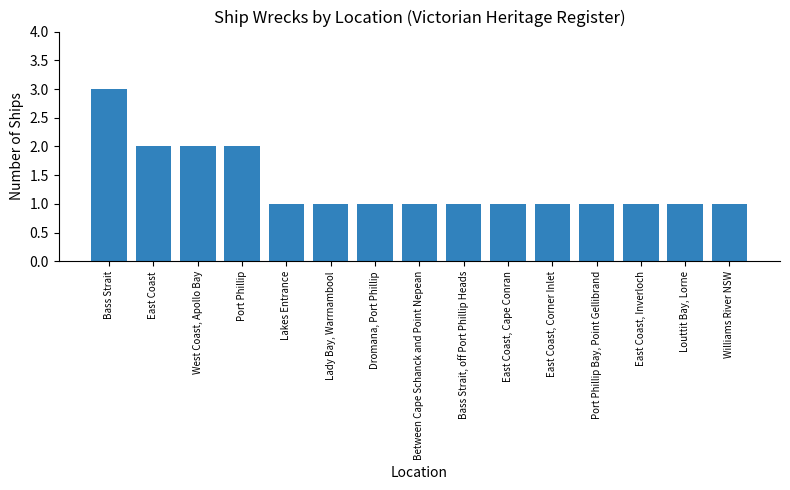

What is the minimum value shown in the chart?

1